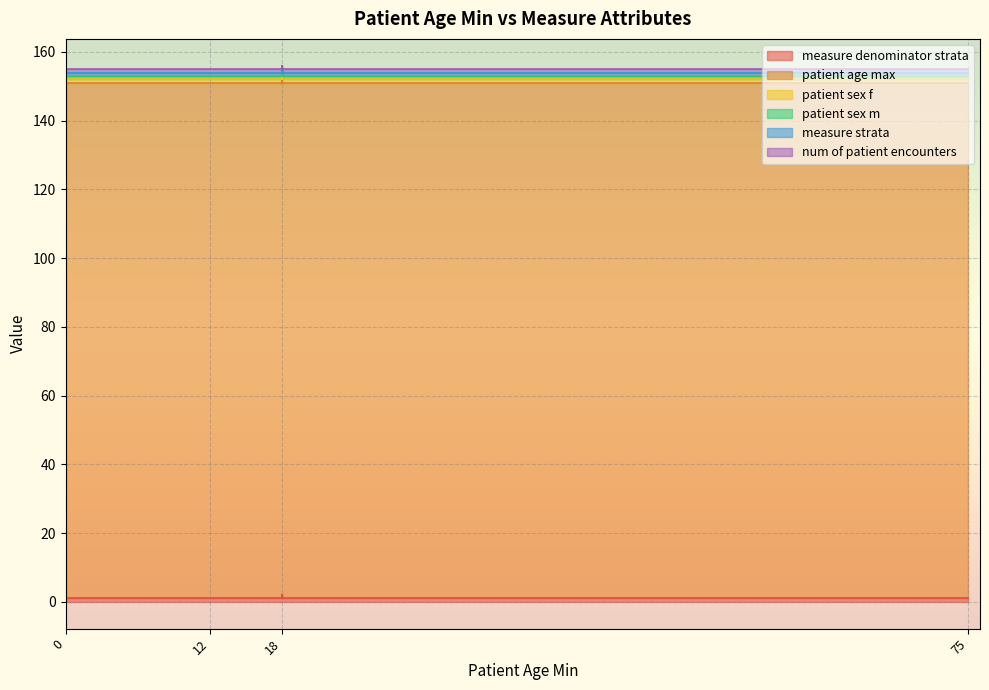

At which label does num of patient encounters reach its minimum?

18